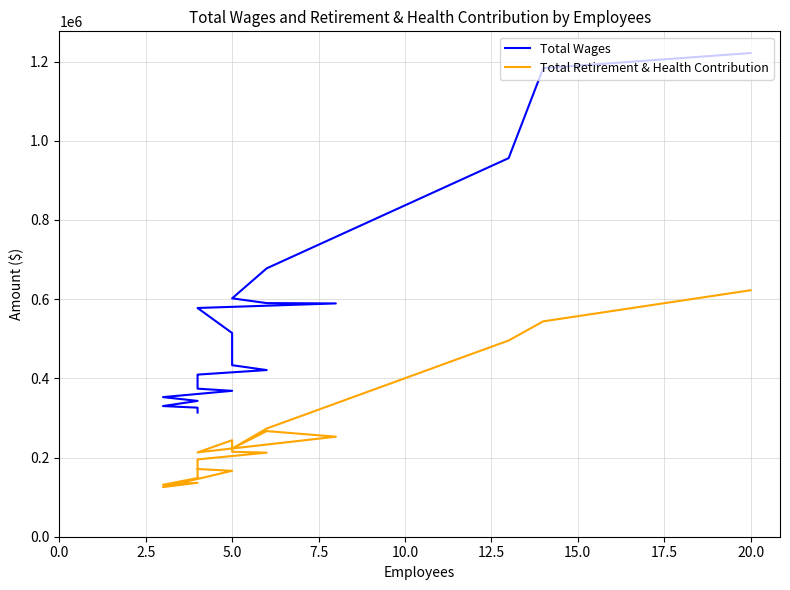

True or false: Total Retirement & Health Contribution has a value of 206419 at 20.0.

False